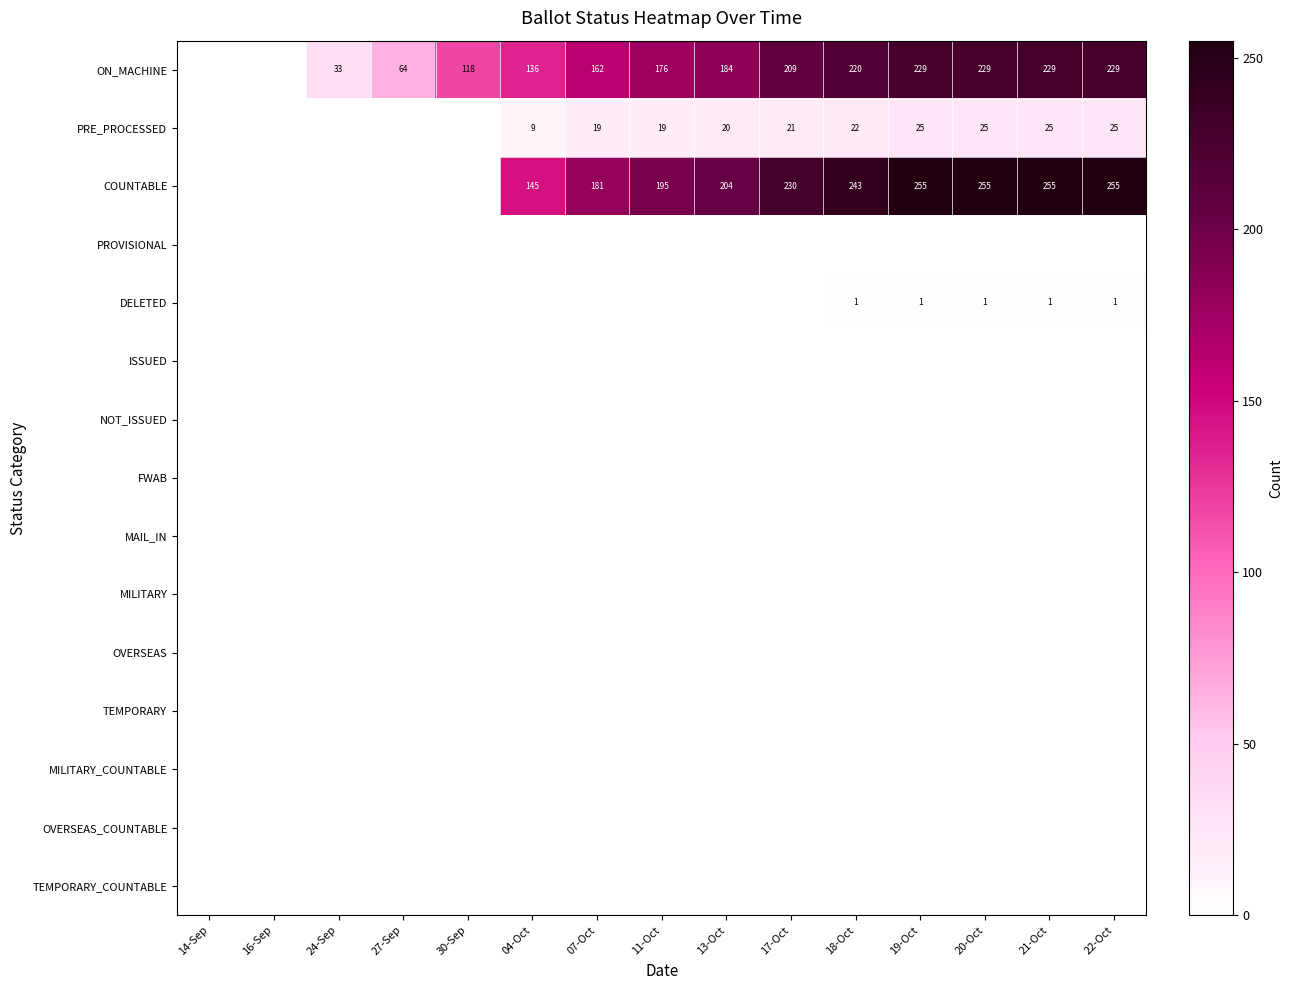

True or false: ON_MACHINE has a value of 63 at 30-Sep.

False